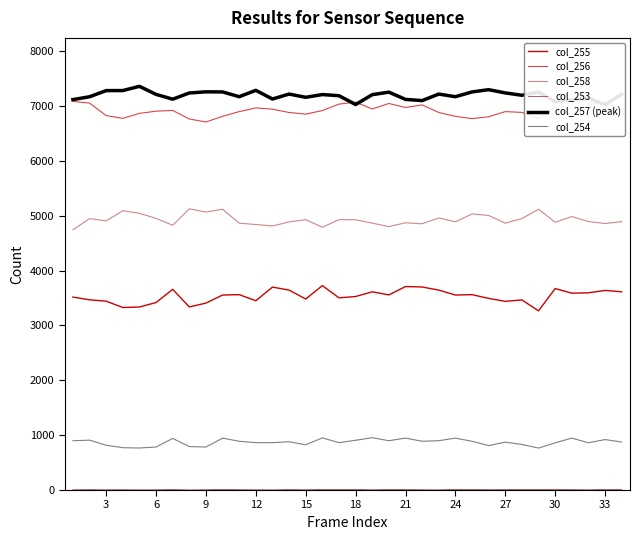

Read the col_256 value at 27.

6899